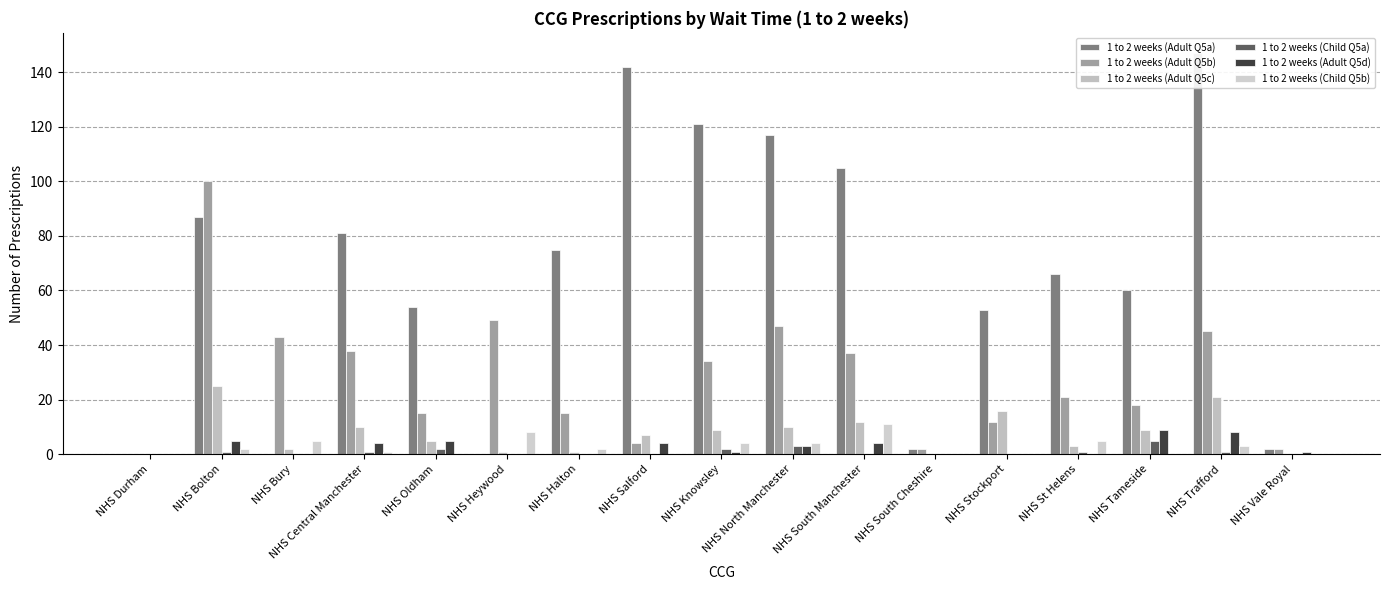

What is the maximum value for 1 to 2 weeks (Adult Q5a)?

147